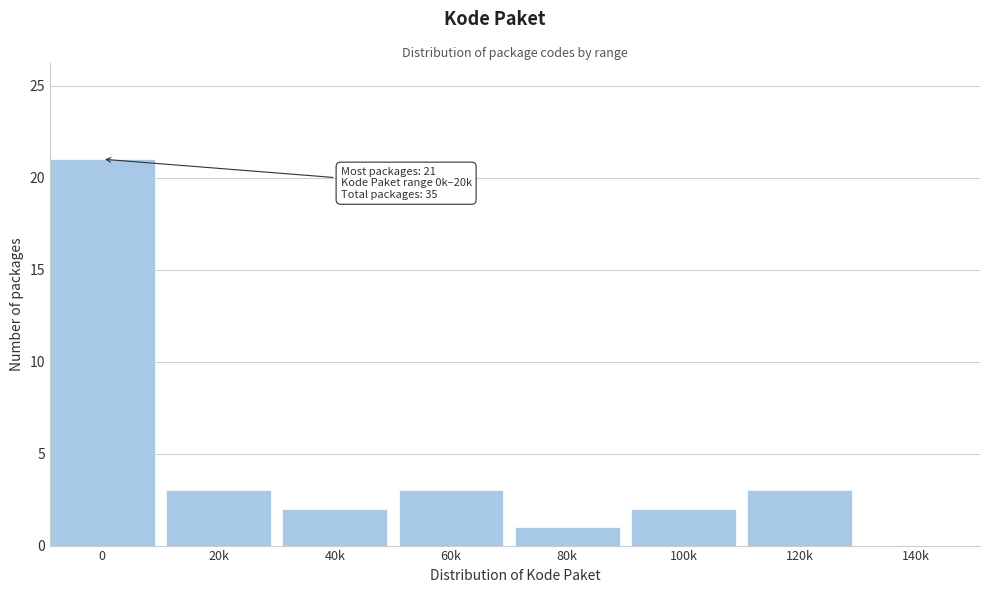

Reading right to left, what are all the values shown in this chart?

140k=0	120k=3	100k=2	80k=1	60k=3	40k=2	20k=3	0=21